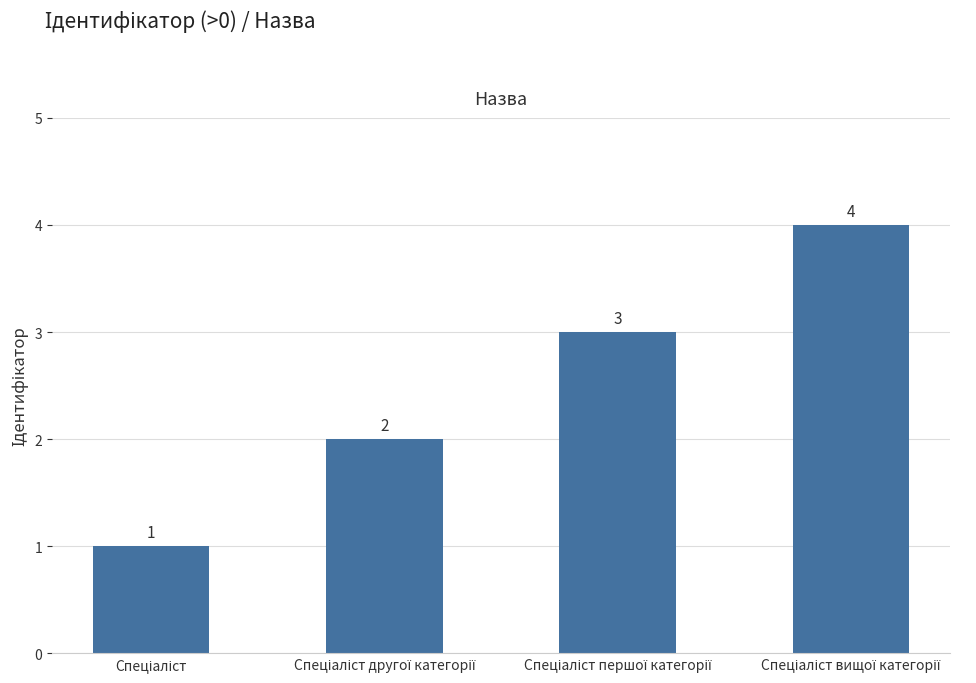

Count the values in the range 2 to 4.

3